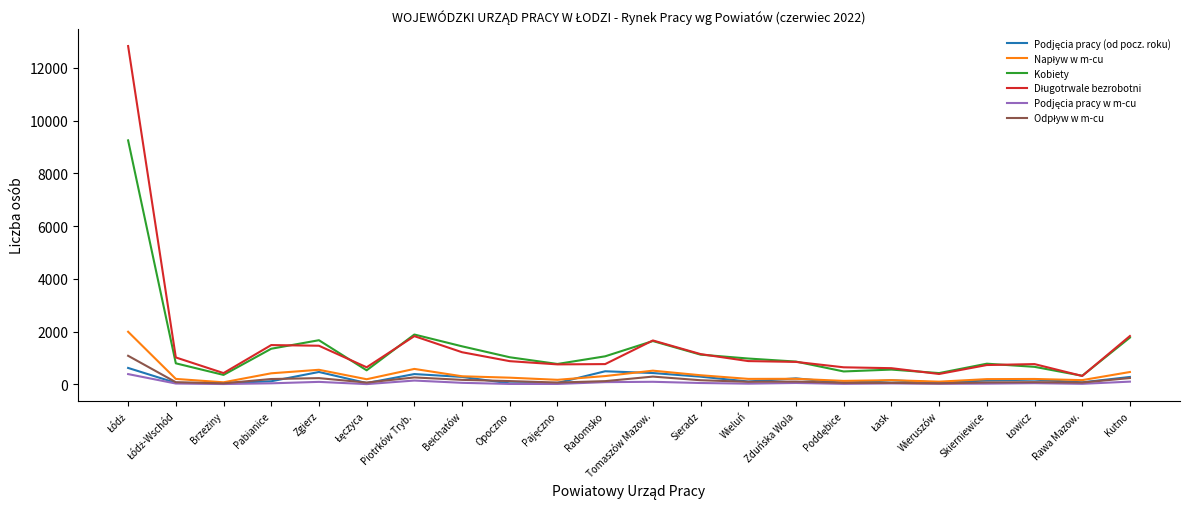

What is the lowest value of the Kobiety series?

325